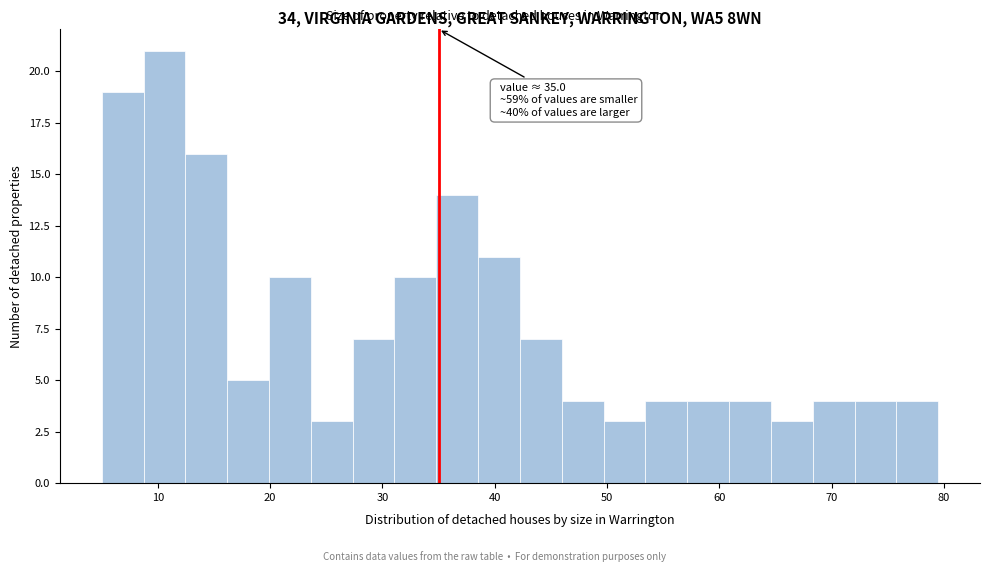

Around what value on the x-axis is the tallest bar? Give the approximate position of its centre, as read against the axis.

11